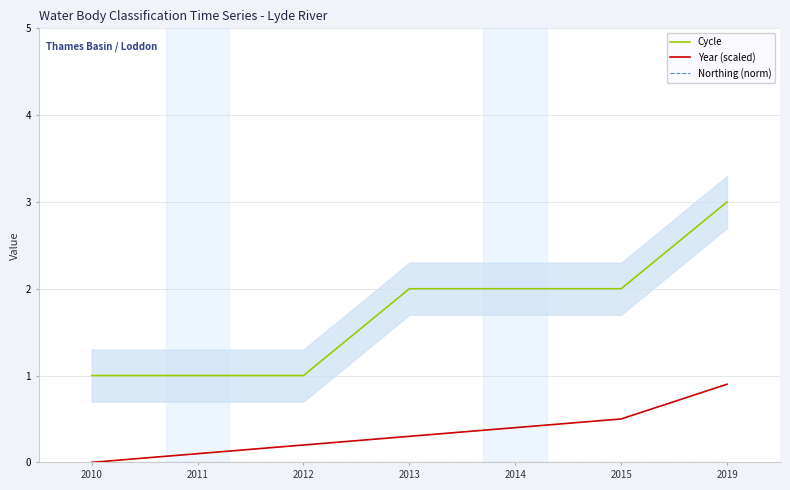

True or false: Year (scaled) has a value of 0.8 at 2015.

False